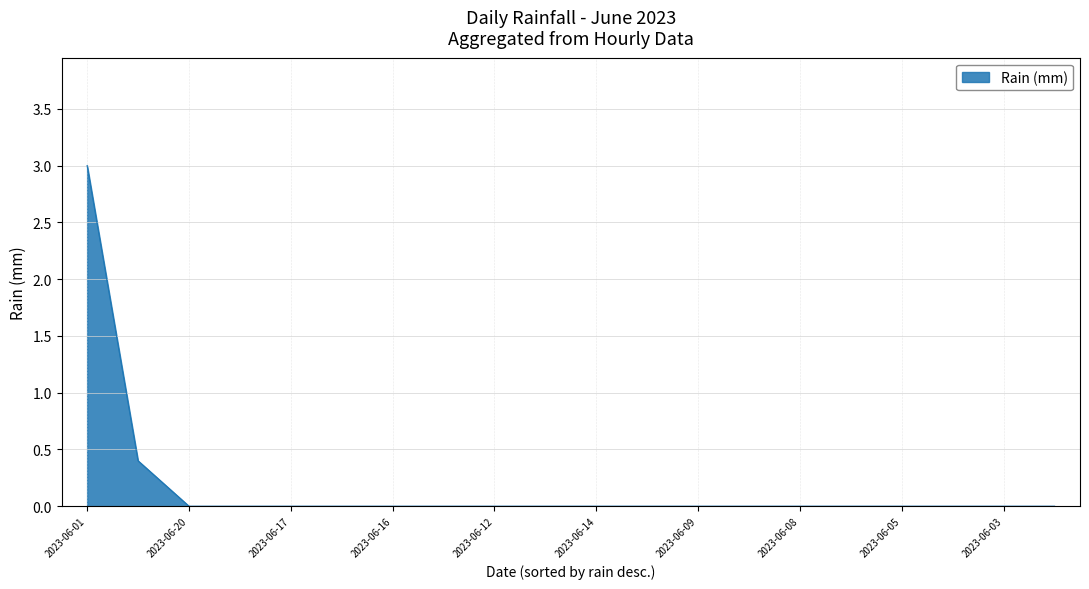

How many distinct data groups are displayed?

1